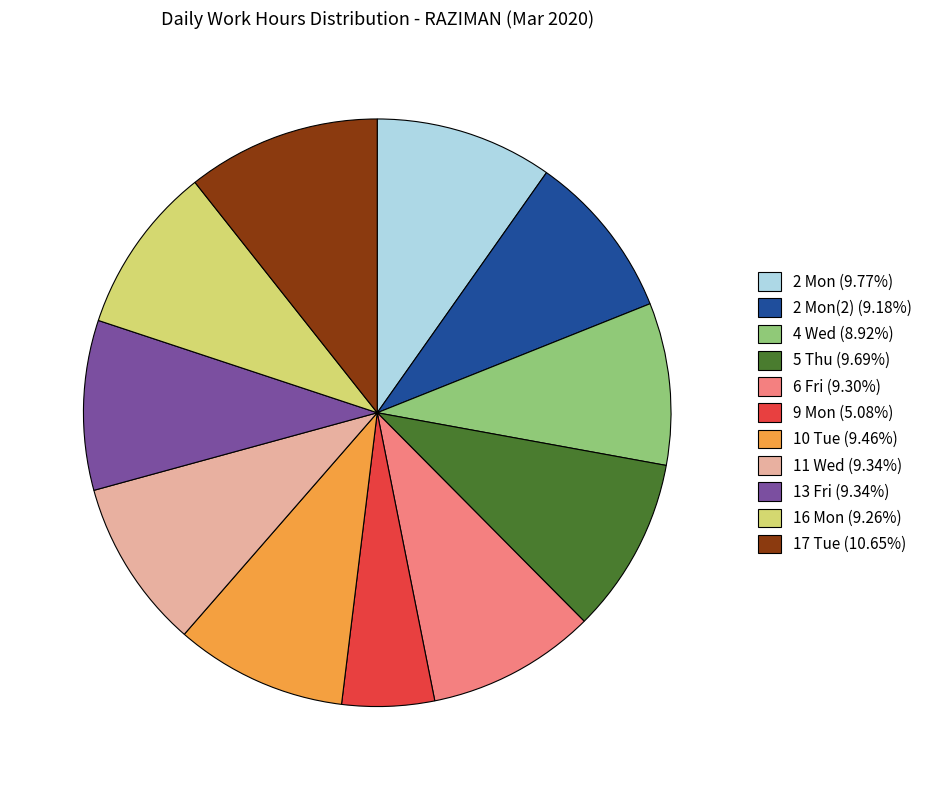

Approximately how many times larger is the value at 13 Fri (9.34%) compared to 2 Mon (9.77%)?

1.0